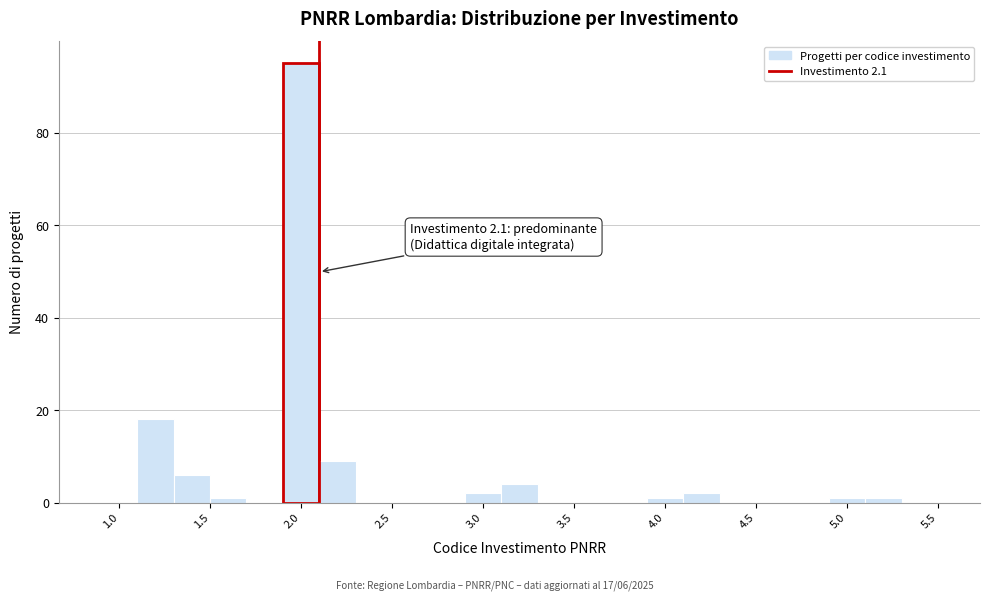

Which range on the x-axis has the tallest bar?

1.9 to 2.1